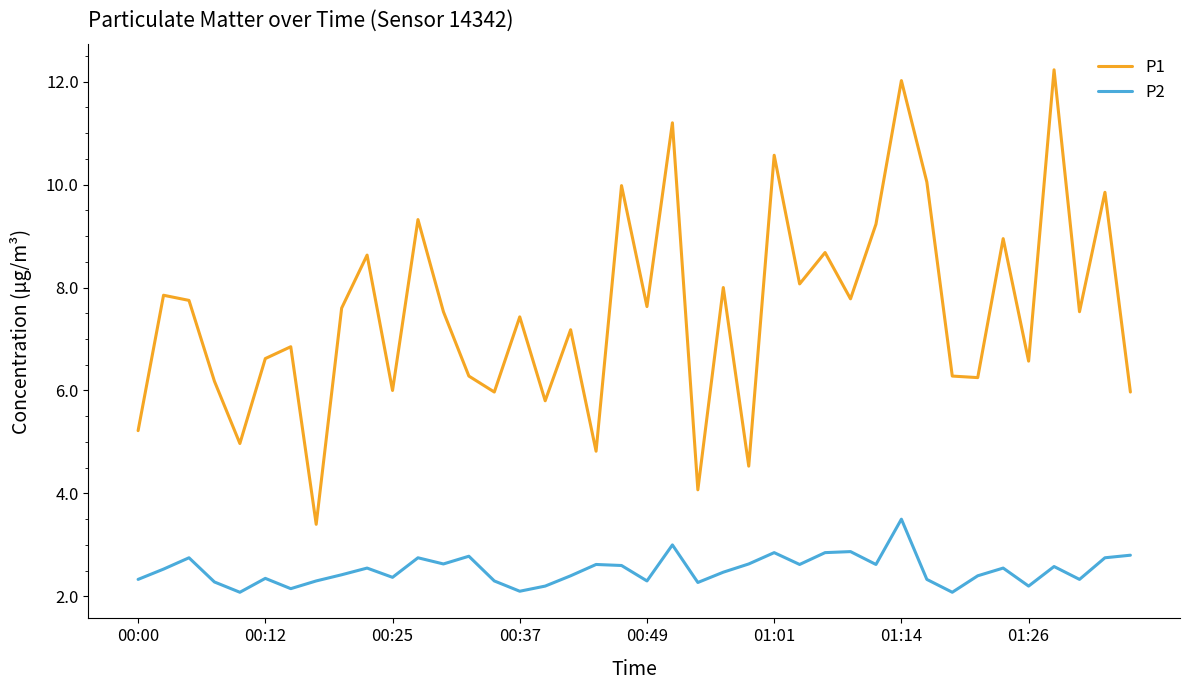

Which series has the largest total across all categories?

P1